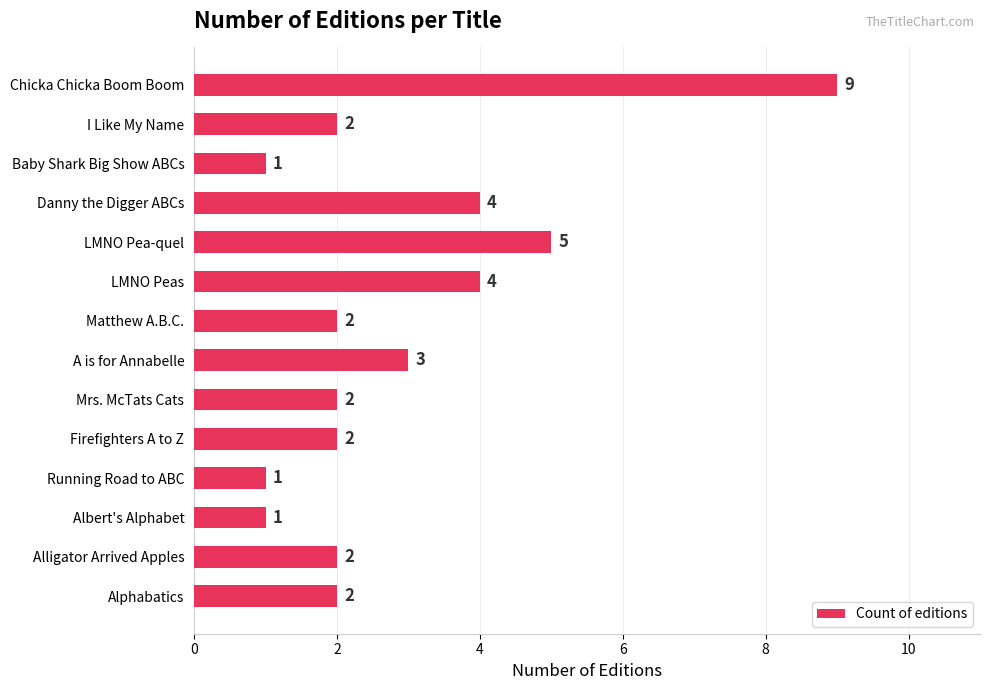

What is the maximum value shown in the chart?

9